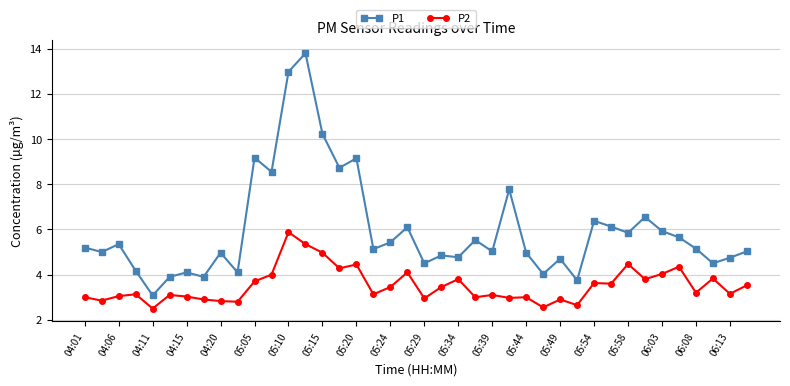

True or false: P2 and P1 cross at least once.

False